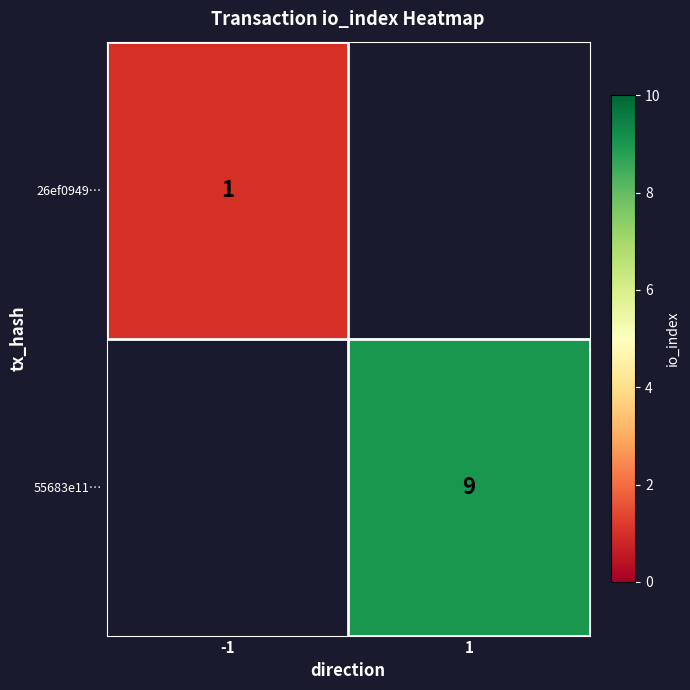

True or false: 26ef0949… has a value of 2 at -1.

False